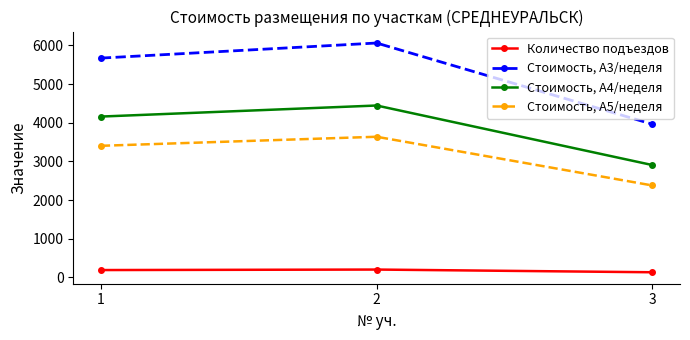

What is the difference between the highest and lowest values at 2?

5858